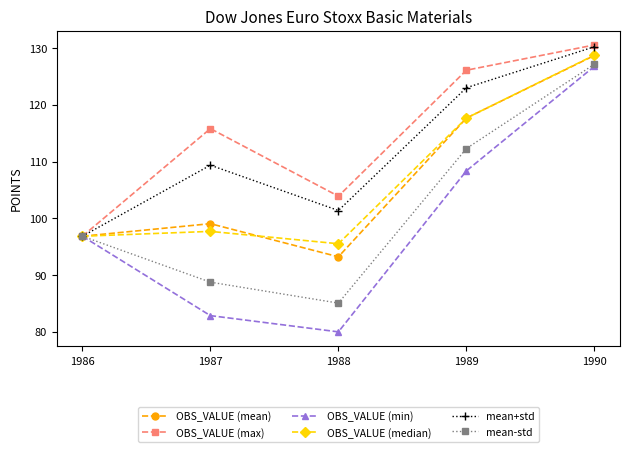

Where is the first local minimum for OBS_VALUE (min)?

1988